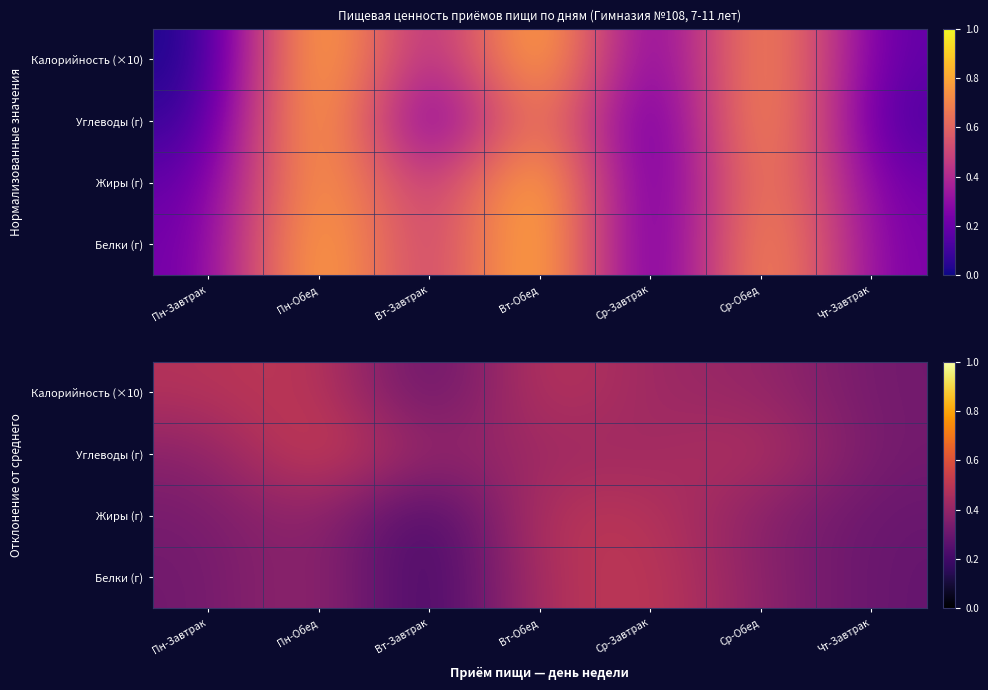

Which series has the widest spread of values?

Белки (г)